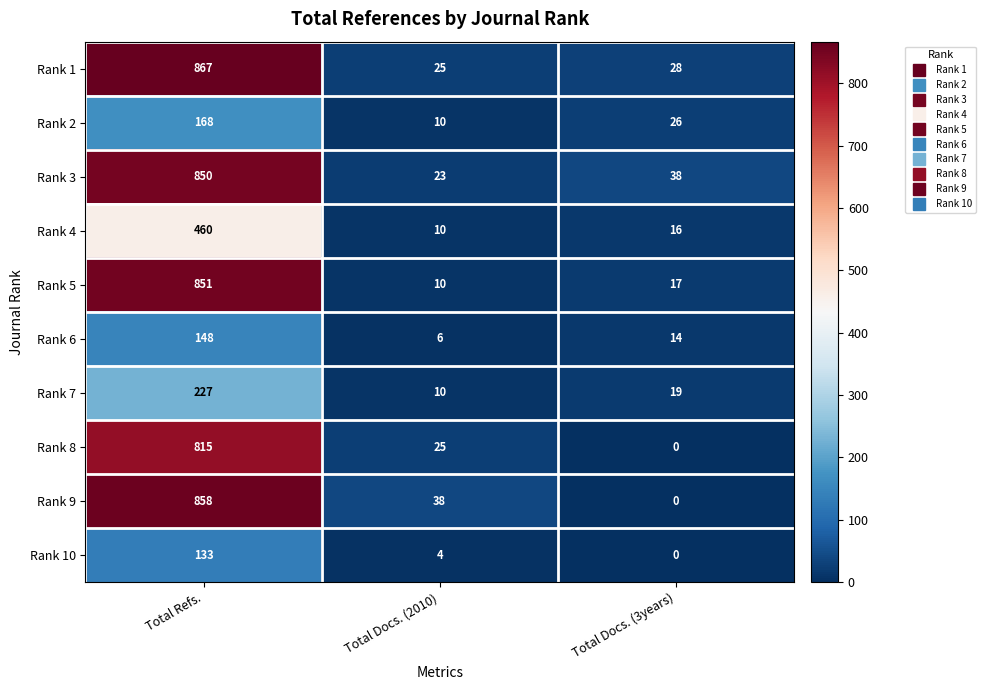

Where does the Rank 8 series first go above 25?

Total Refs.